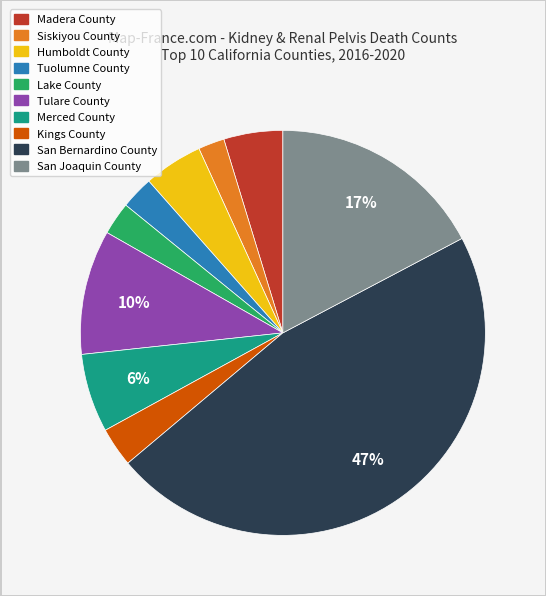

The San Bernardino County slice represents 57% of the pie. True or false?

False